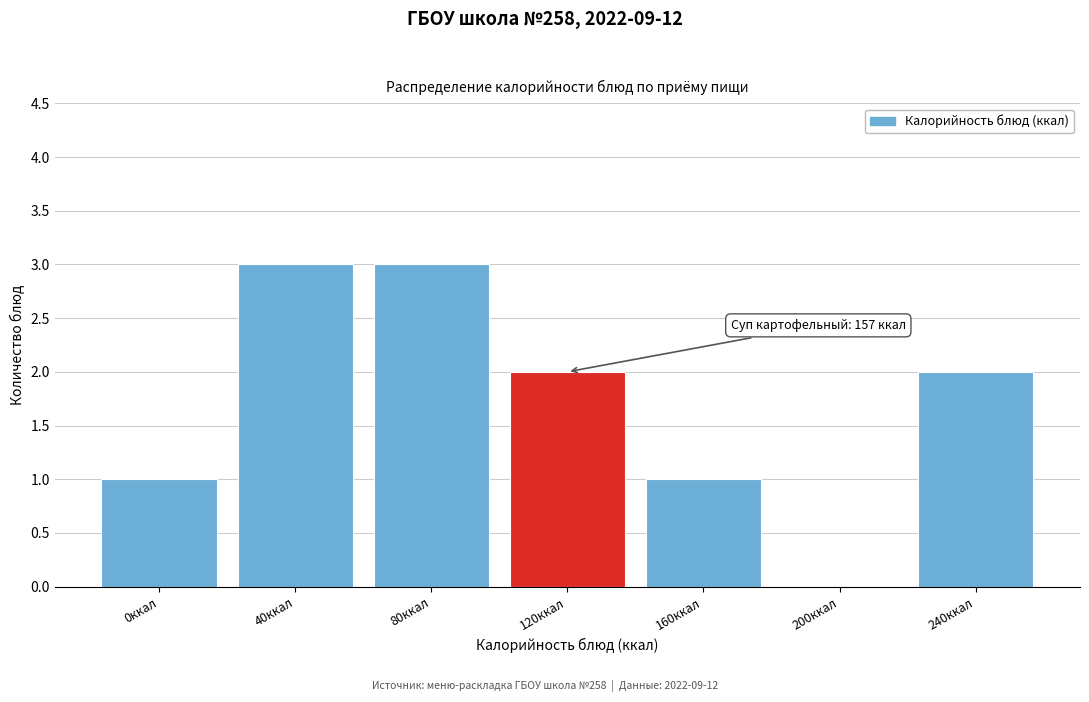

Reading left to right, transcribe all the data shown in this chart.

0ккал=1	40ккал=3	80ккал=3	120ккал=2	160ккал=1	200ккал=0	240ккал=2